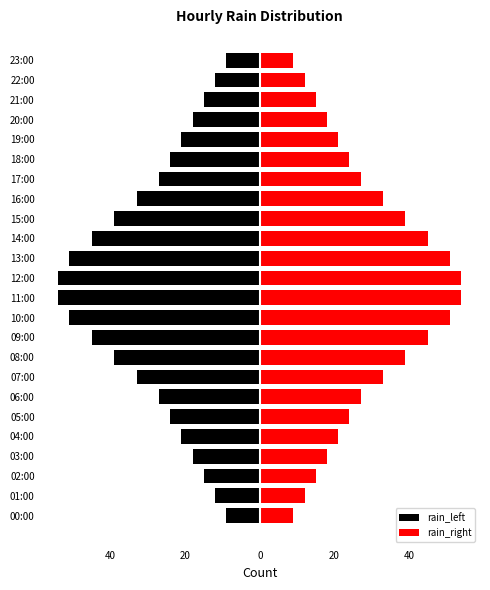

How many bars are there in each group?

2